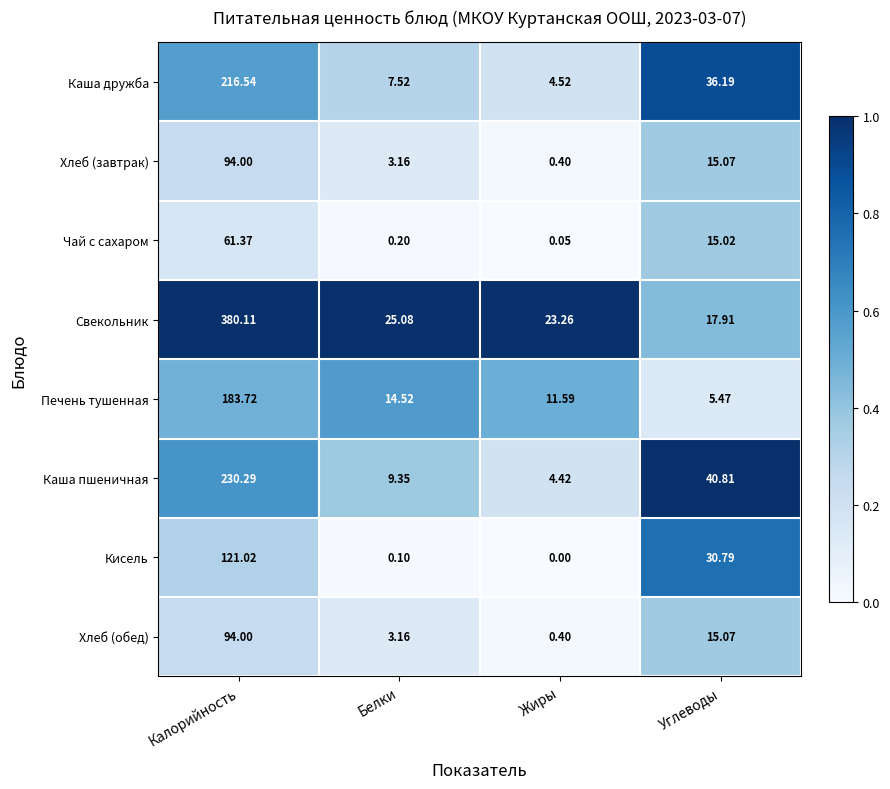

Rank the categories by Печень тушенная value from highest to lowest.

Калорийность, Белки, Жиры, Углеводы